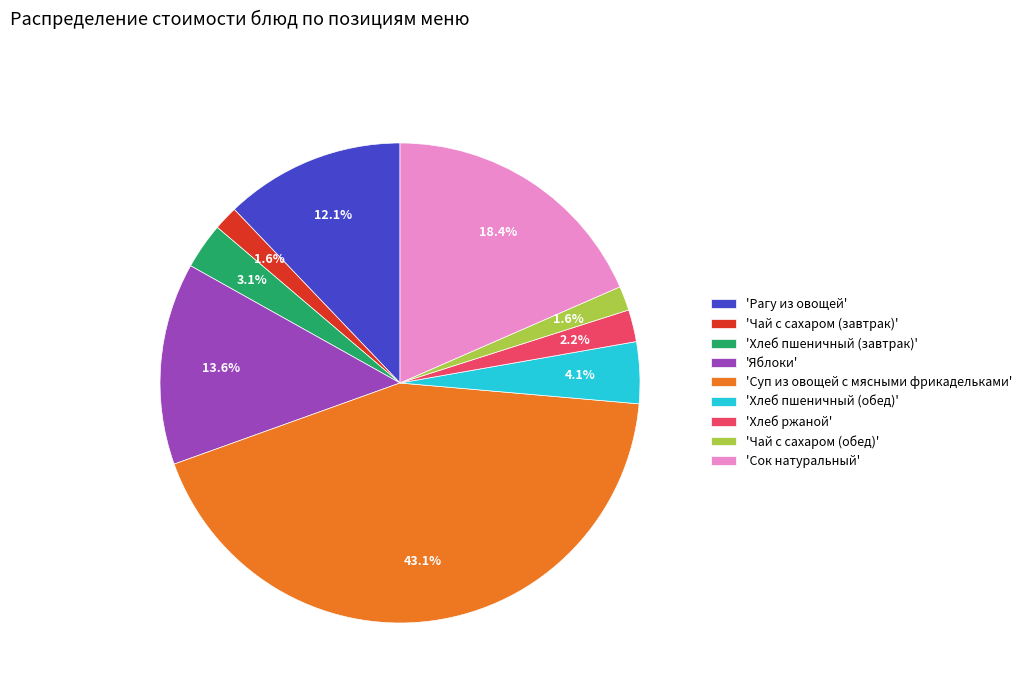

What is the largest slice in the pie chart?

'Суп из овощей с мясными фрикадельками'